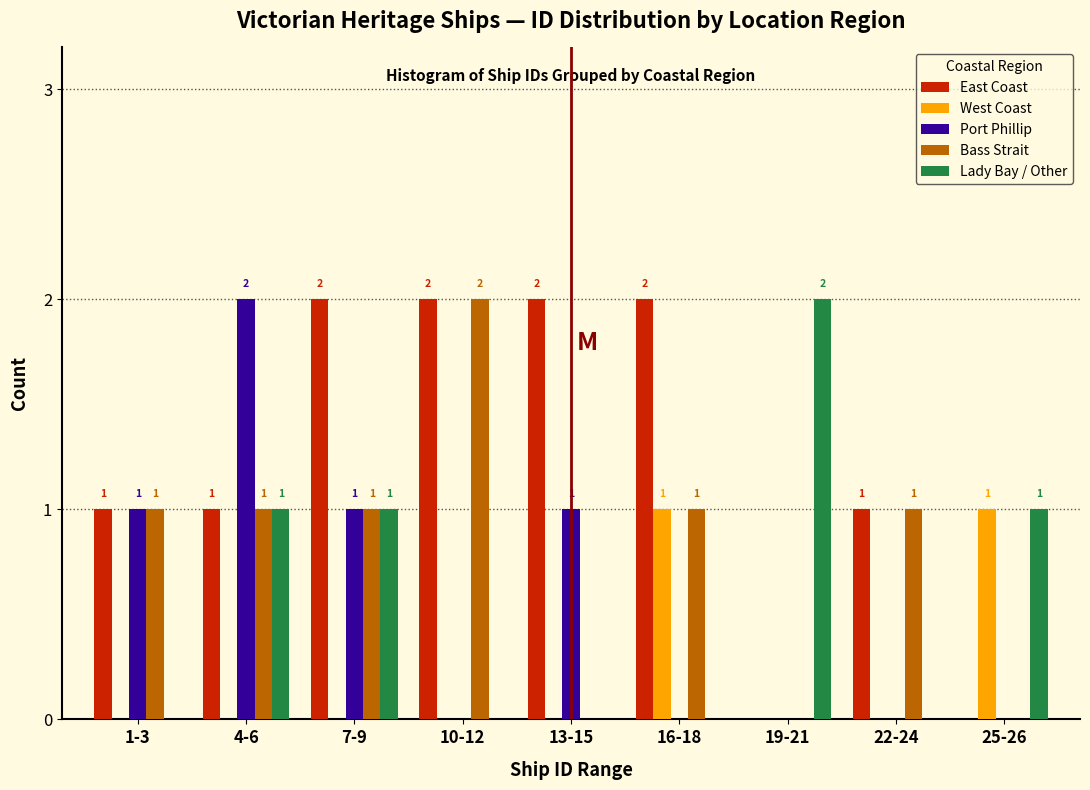

Reading left to right, extract all data points from this chart.

East Coast: 1-3=1	4-6=1	7-9=2	10-12=2	13-15=2	16-18=2	19-21=0	22-24=1	25-26=0
West Coast: 1-3=0	4-6=0	7-9=0	10-12=0	13-15=0	16-18=1	19-21=0	22-24=0	25-26=1
Port Phillip: 1-3=1	4-6=2	7-9=1	10-12=0	13-15=1	16-18=0	19-21=0	22-24=0	25-26=0
Bass Strait: 1-3=1	4-6=1	7-9=1	10-12=2	13-15=0	16-18=1	19-21=0	22-24=1	25-26=0
Lady Bay / Other: 1-3=0	4-6=1	7-9=1	10-12=0	13-15=0	16-18=0	19-21=2	22-24=0	25-26=1